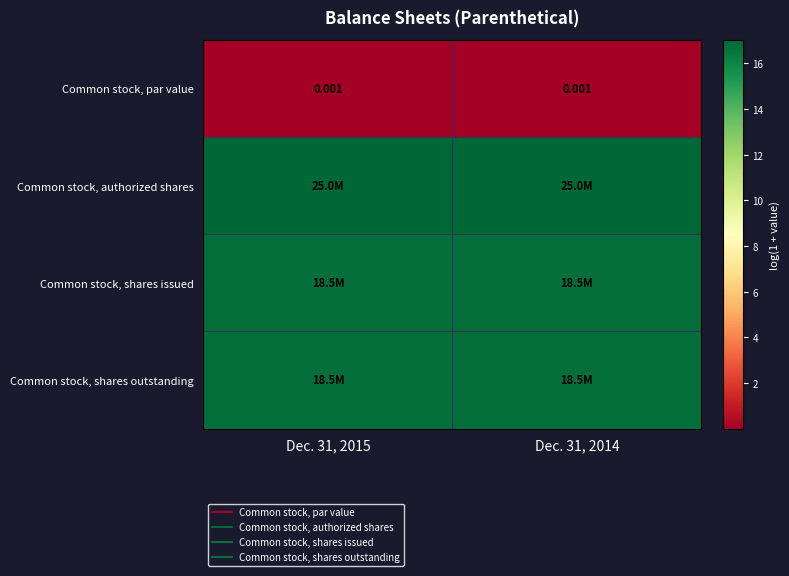

Which category has the lowest value in the Common stock, par value series?

Dec. 31, 2015